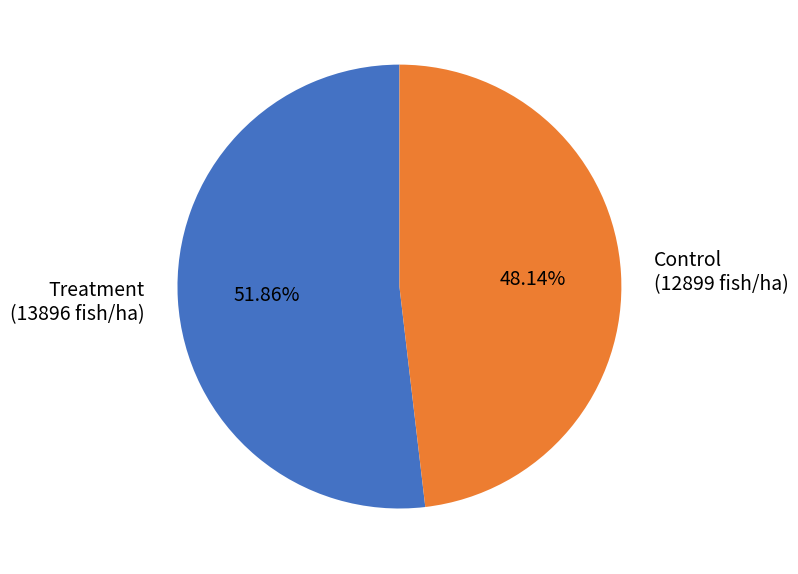

Between Treatment (13896 fish/ha) and Control (12899 fish/ha), which is larger?

Treatment (13896 fish/ha)